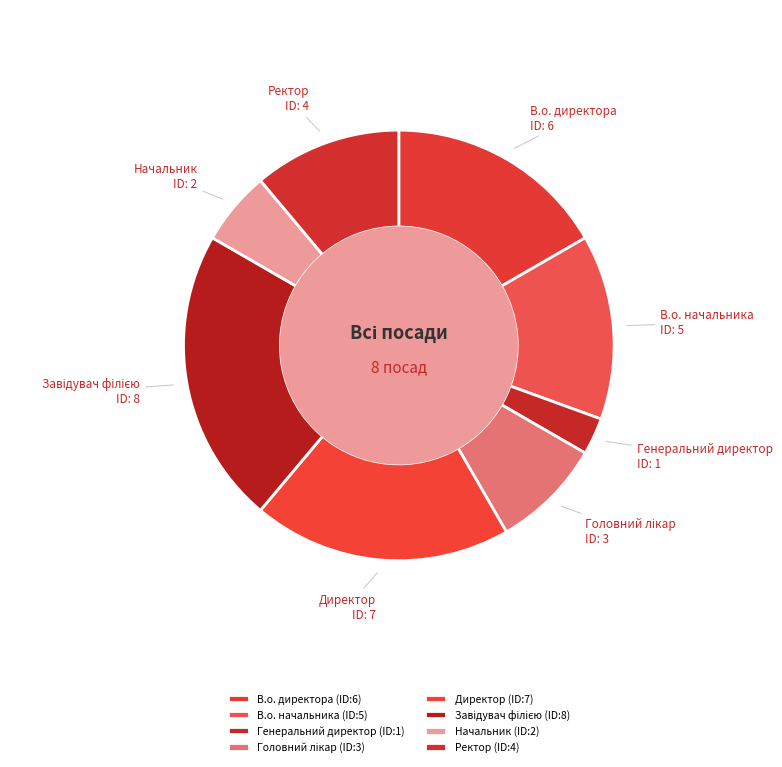

Which has a higher value, Начальник or Генеральний директор?

Начальник